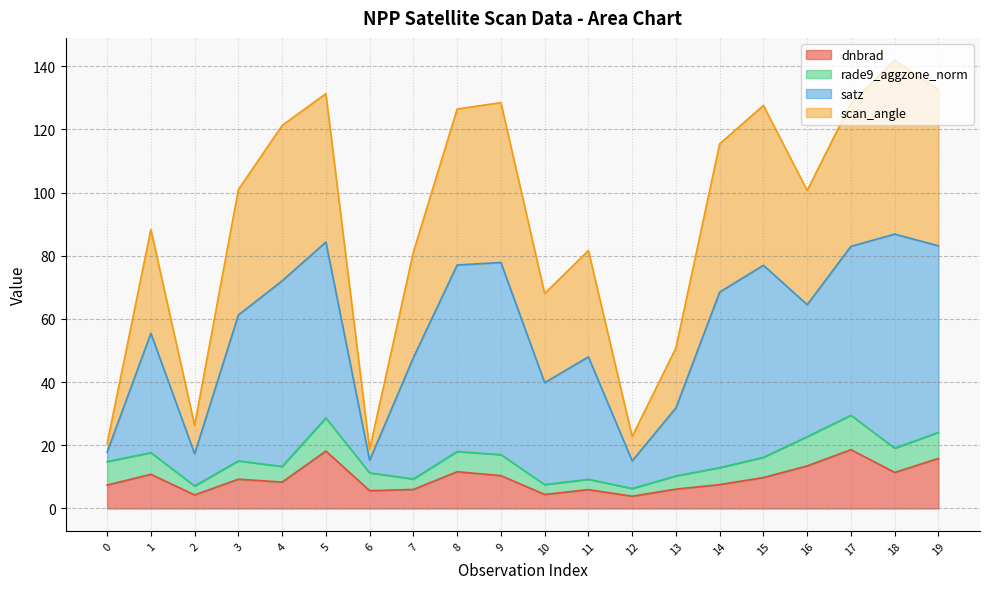

What is the total value across all series at 11?

81.6